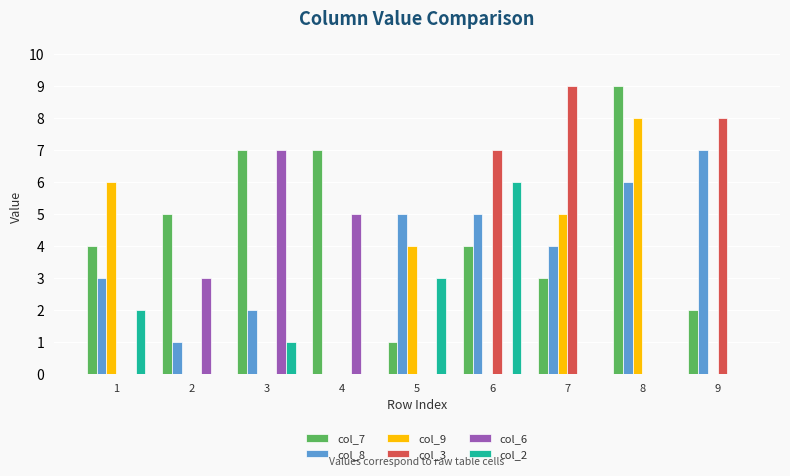

How many series are shown in this chart?

6